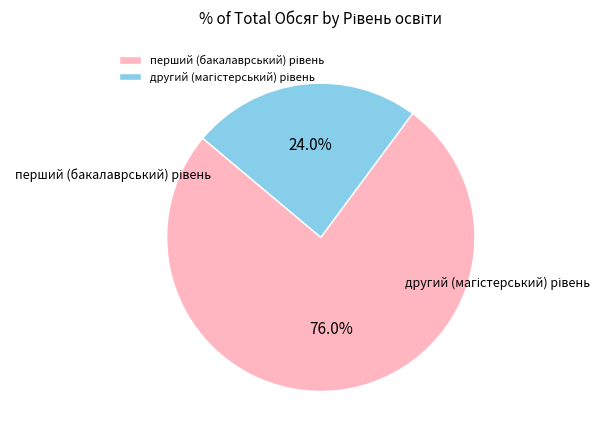

What percentage is the перший (бакалаврський) рівень slice, to the nearest percent?

76%